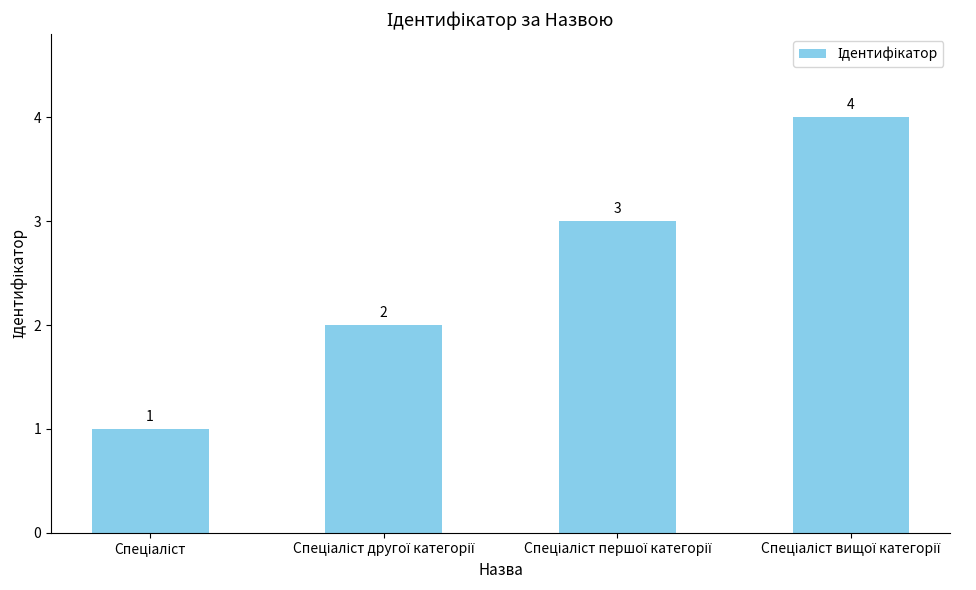

What is the maximum value shown in the chart?

4